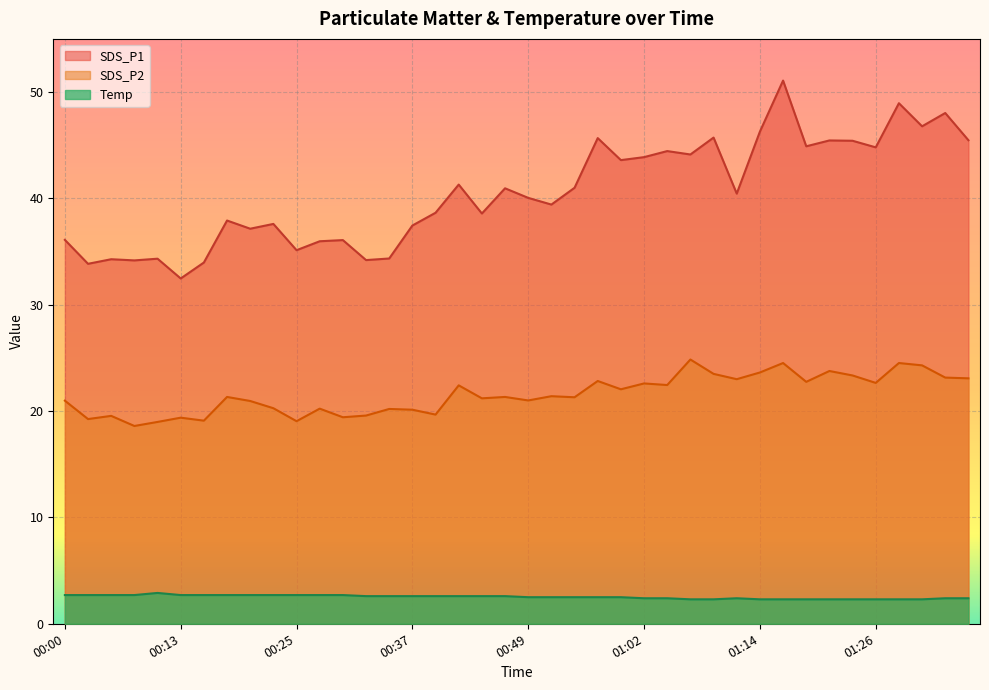

Which category has the highest value in the SDS_P1 series?

01:16